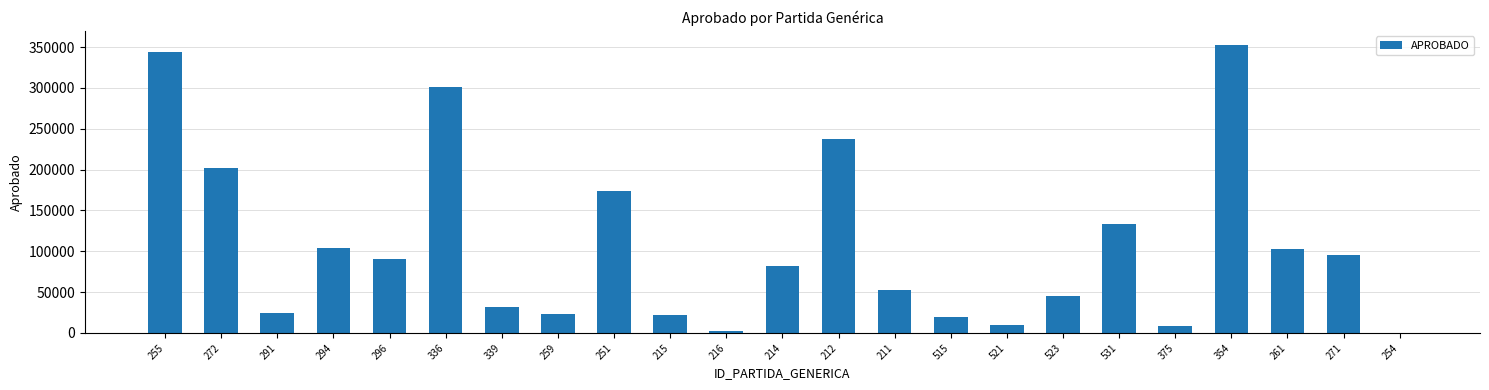

What is the sum of the values at 271 and 291?

119500.0